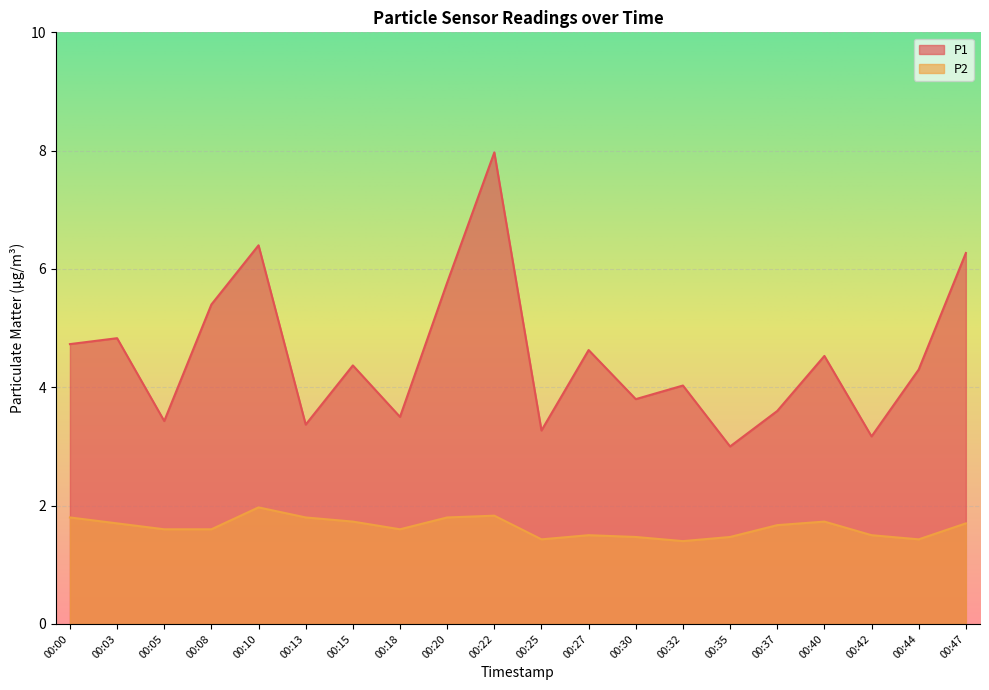

True or false: P2 has a value of 1.0 at 00:08.

False